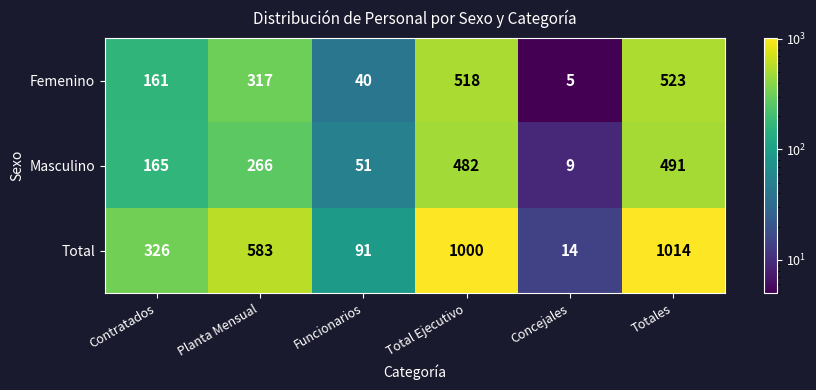

What is the sum of all Masculino values?

1464